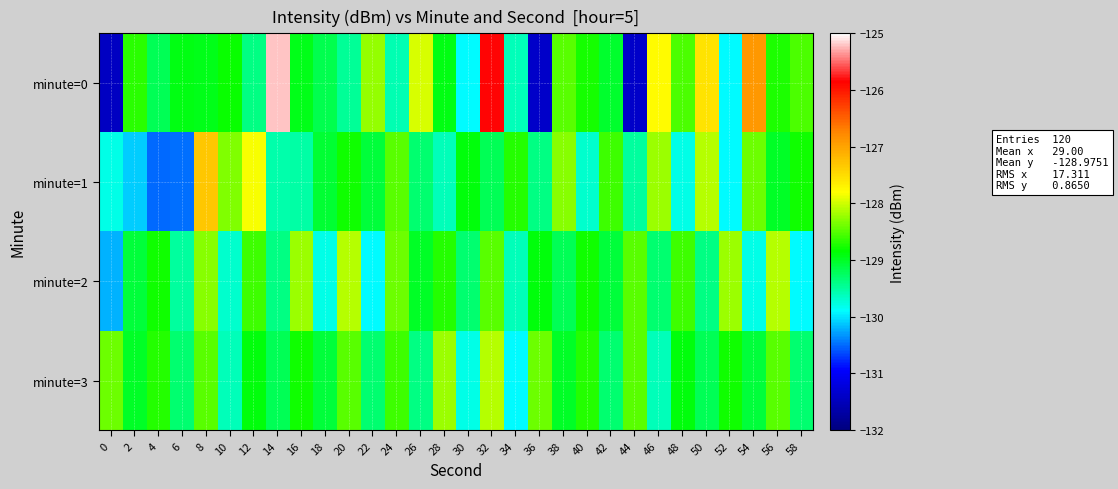

Between 26 and 18, which is larger?

26